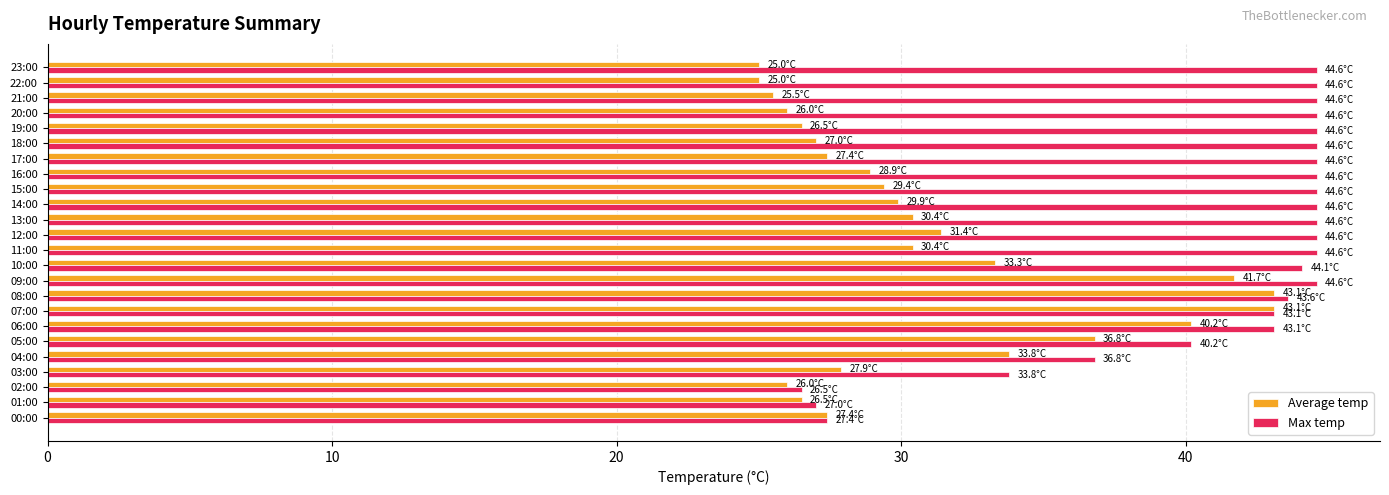

How many data points does each series have?

24